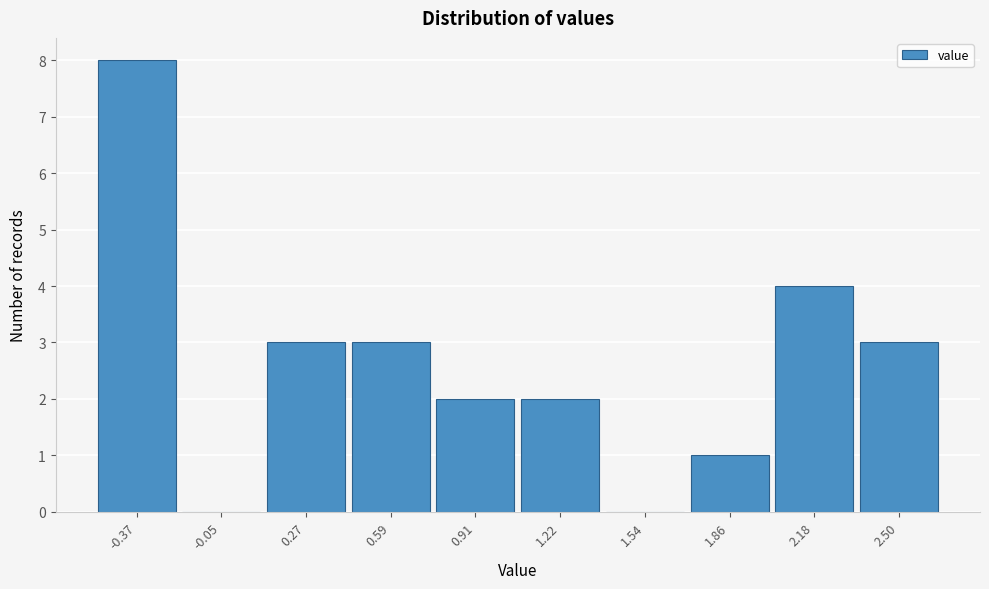

Reading left to right, transcribe this chart: for each bar, give the range it covers on the x-axis and its height. Neither the bar edges nor the heights are printed on the chart, so give them approximately, as read against the axes.

-0.55 to -0.20: 8
-0.20 to 0.10: 0
0.10 to 0.45: 3
0.45 to 0.75: 3
0.75 to 1.05: 2
1.05 to 1.40: 2
1.40 to 1.70: 0
1.70 to 2.00: 1
2.00 to 2.35: 4
2.35 to 2.65: 3